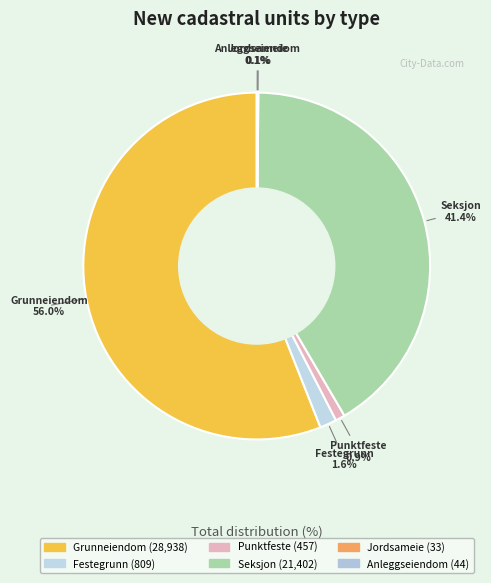

To the nearest percent, what is the difference between the largest and smallest slice percentages?

56%